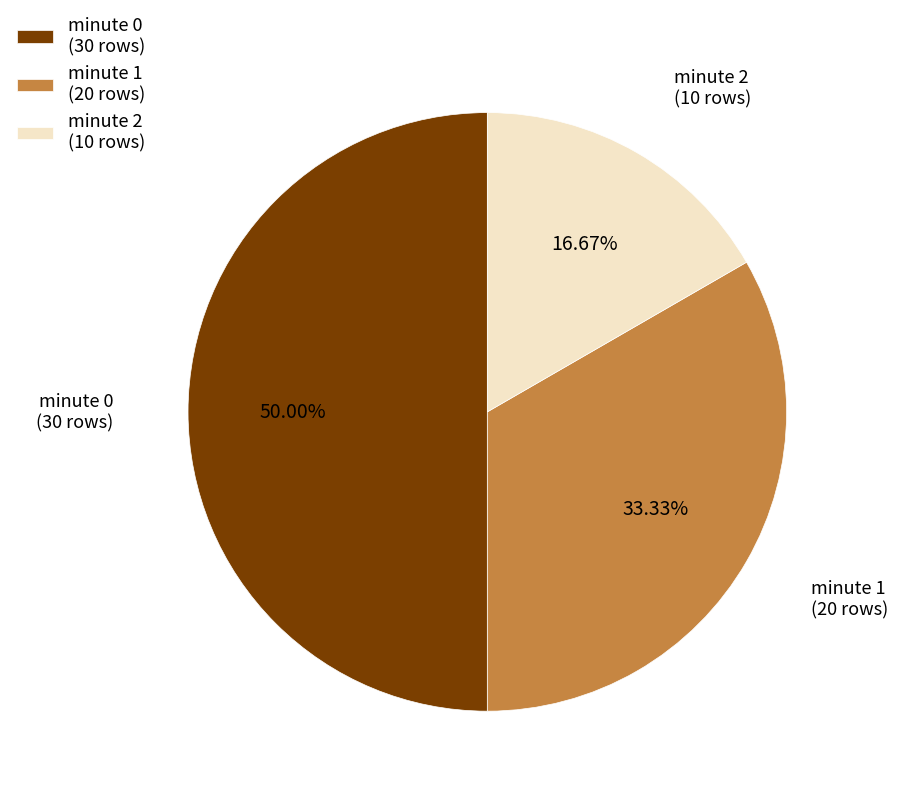

To the nearest percent, what is the combined percentage of minute 2 and minute 1?

50%